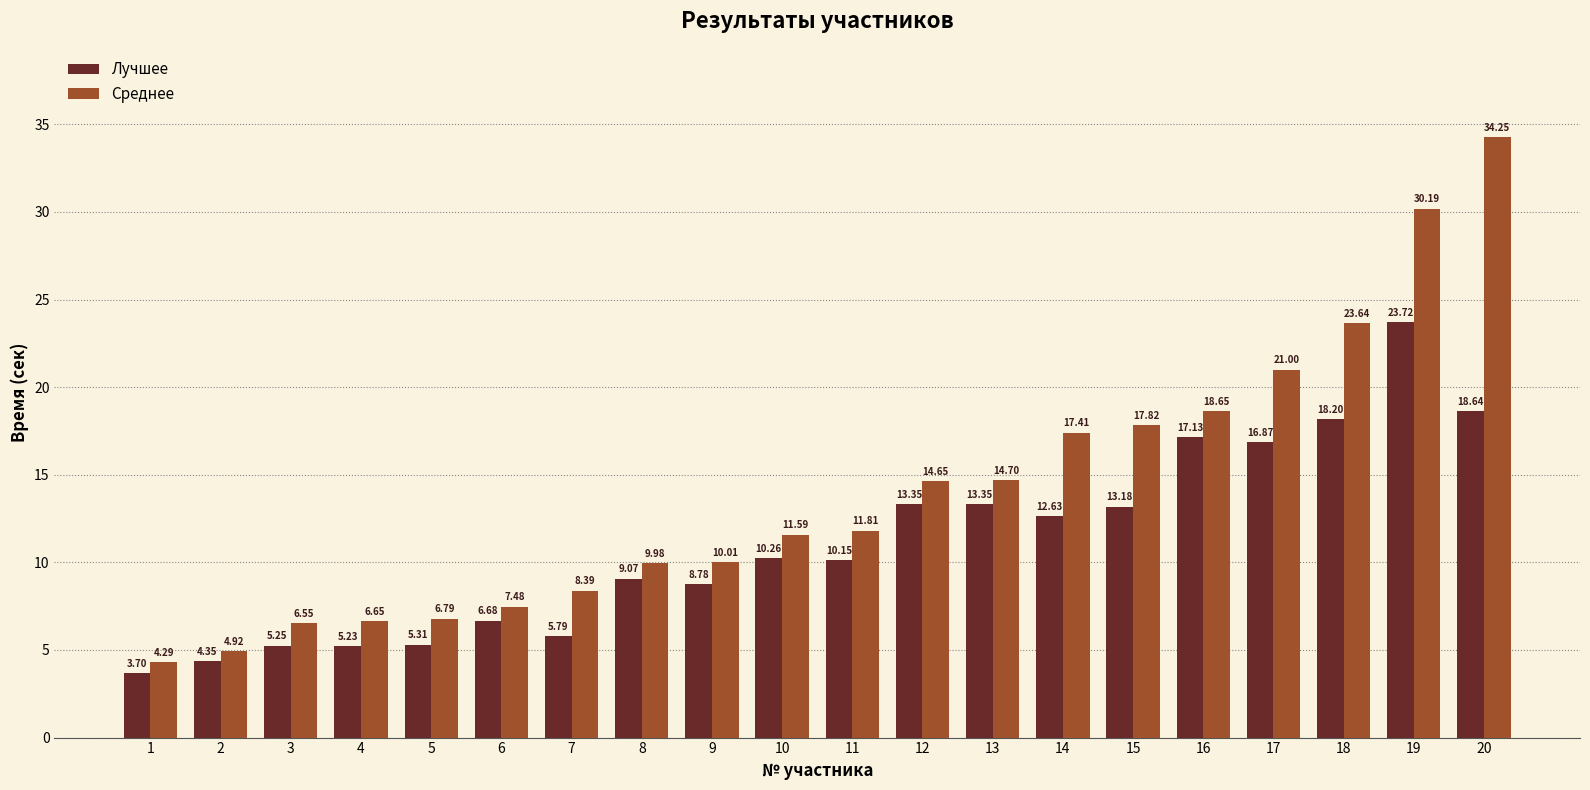

Between 13 and 16, which series saw the biggest shift?

Среднее